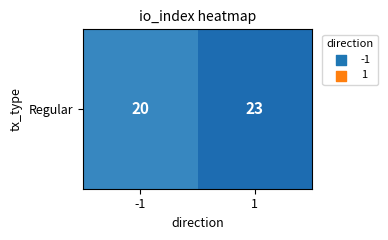

Read the value at -1.

20